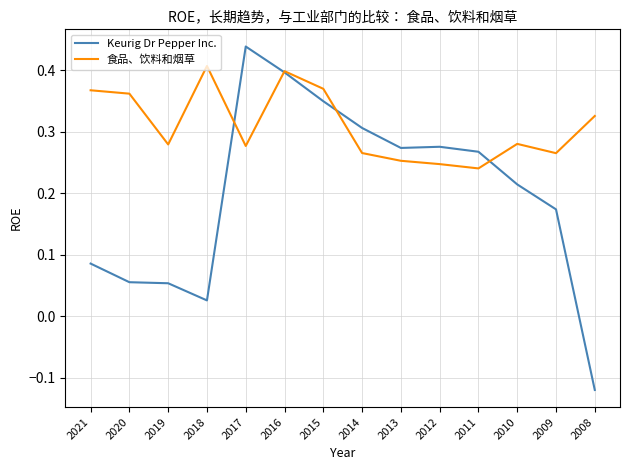

At which category does the chart reach its peak across all series?

2017